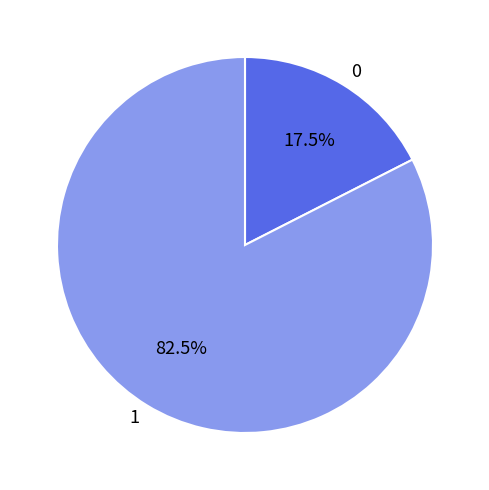

Does 0 represent more than half of the total?

No